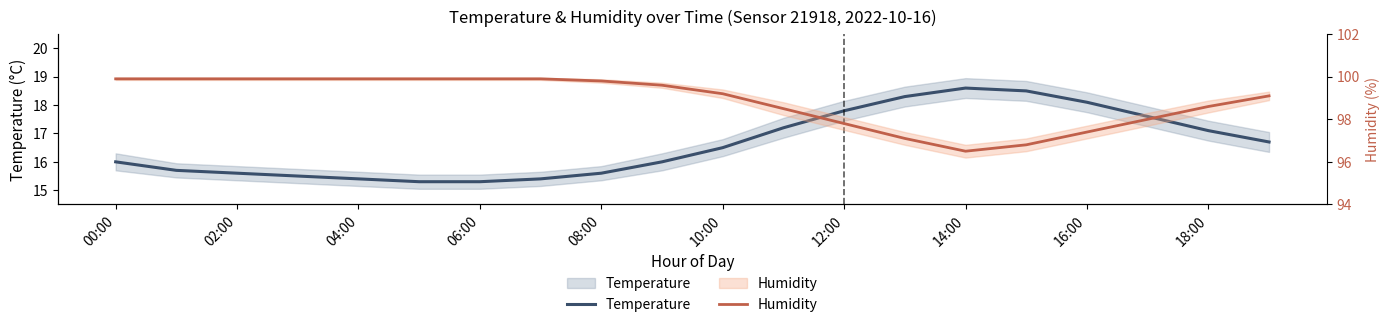

What is the sum of all Temperature values?

332.2